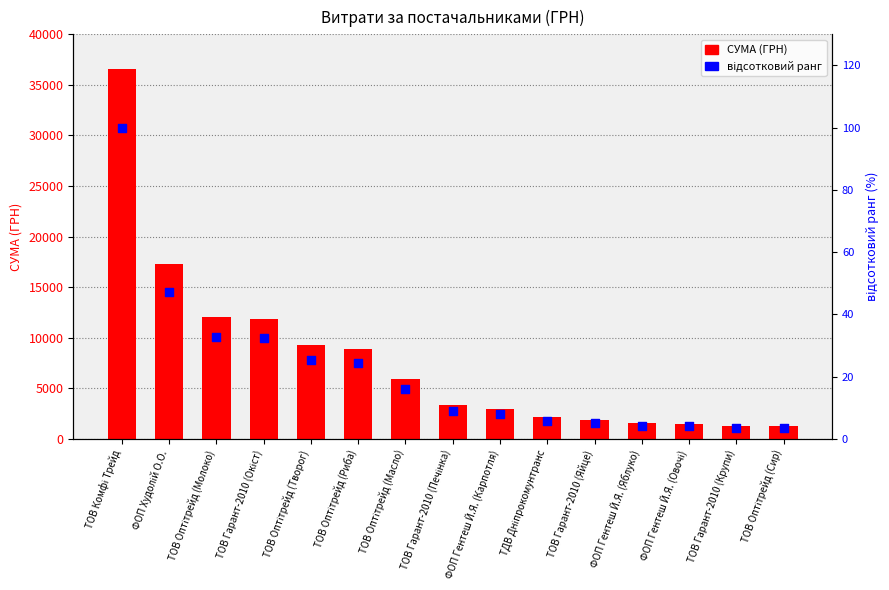

What are all the series names shown in the legend?

СУМА (ГРН), відсотковий ранг